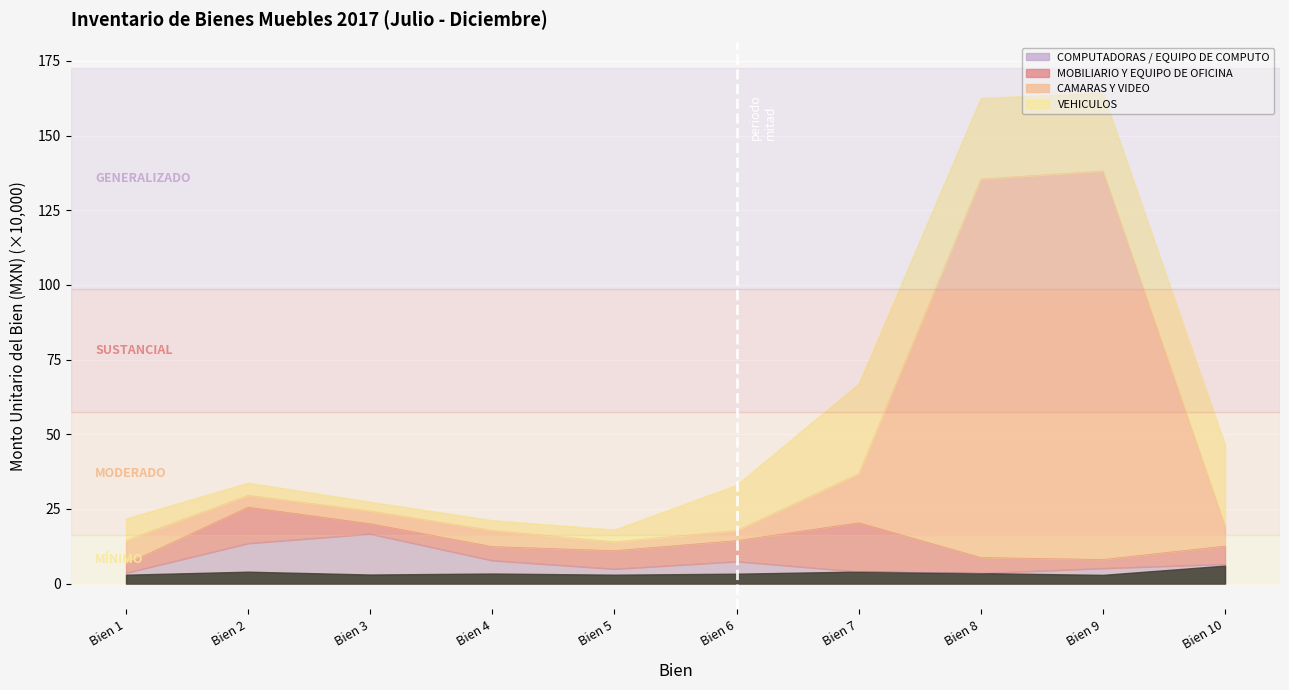

At which label does CAMARAS Y VIDEO reach its peak?

Bien 9